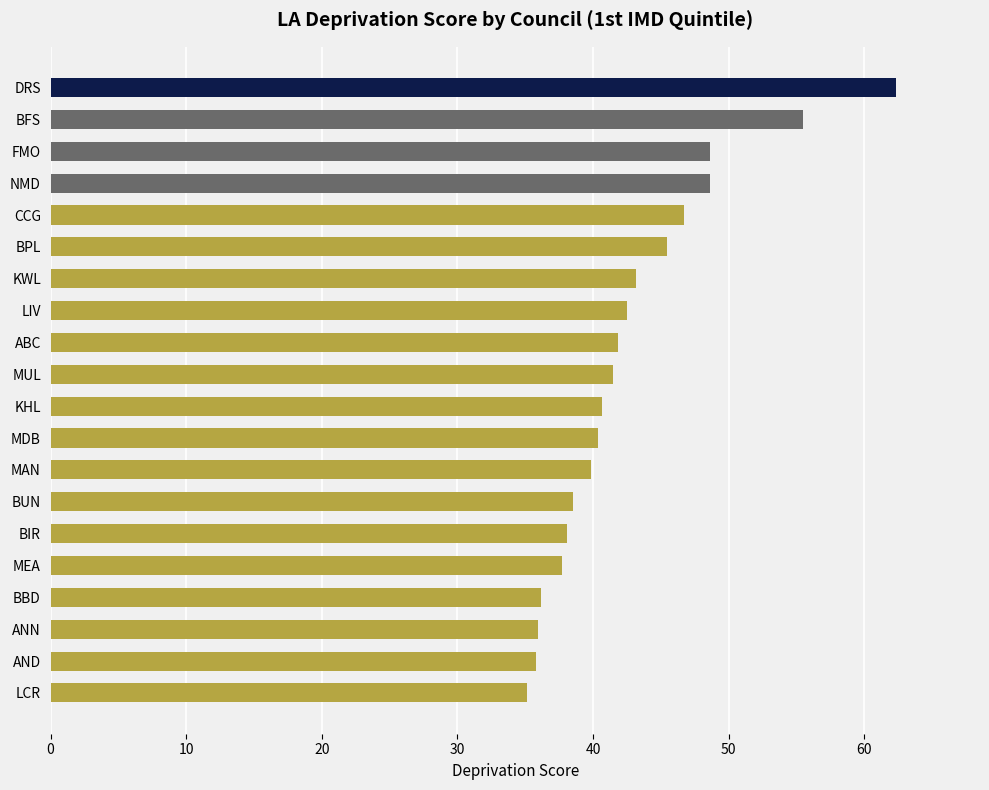

At which category does the chart reach its peak across all series?

DRS